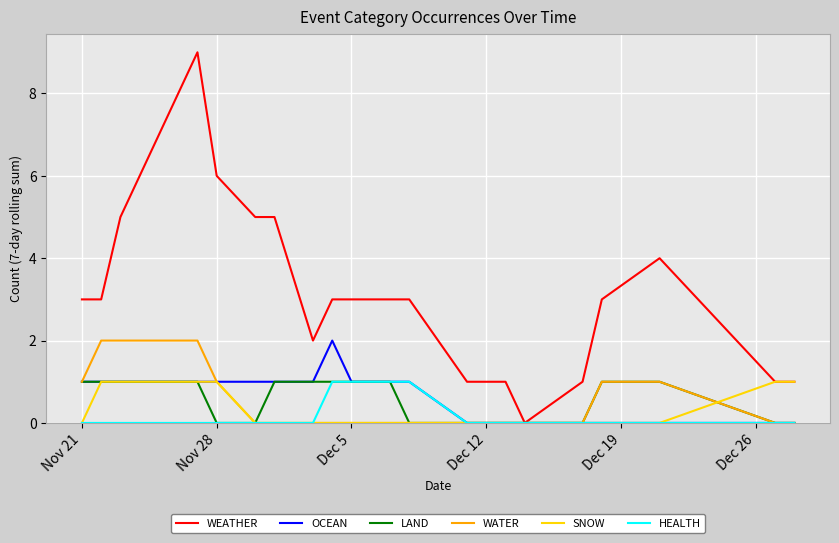

Reading right to left, extract all data points from this chart.

WEATHER: 1	1	4	3	1	0	1	1	1	3	3	3	3	2	5	5	6	9	8	7	5	3	3
OCEAN: 0	0	0	0	0	0	0	0	0	1	1	1	2	1	1	1	1	1	1	1	1	1	1
LAND: 0	0	1	1	0	0	0	0	0	0	1	1	1	1	1	0	0	1	1	1	1	1	1
WATER: 0	0	1	1	0	0	0	0	0	0	0	0	0	0	0	0	1	2	2	2	2	2	1
SNOW: 1	1	0	0	0	0	0	0	0	0	0	0	0	0	0	0	1	1	1	1	1	1	0
HEALTH: 0	0	0	0	0	0	0	0	0	1	1	1	1	0	0	0	0	0	0	0	0	0	0